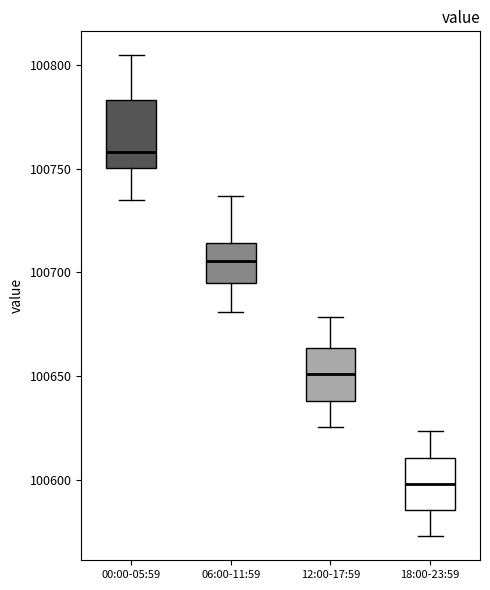

Reading left to right, transcribe this box plot: for each box, give where its median line is, the range the box spans, and where its two whiskers end, as read against the y-axis. The values are not printed on the chart, so give them approximately, as read against the axis.

00:00-05:59: median 100760, box 100750 to 100785, whiskers 100735 to 100805
06:00-11:59: median 100705, box 100695 to 100715, whiskers 100680 to 100735
12:00-17:59: median 100650, box 100640 to 100665, whiskers 100625 to 100680
18:00-23:59: median 100600, box 100585 to 100610, whiskers 100575 to 100625